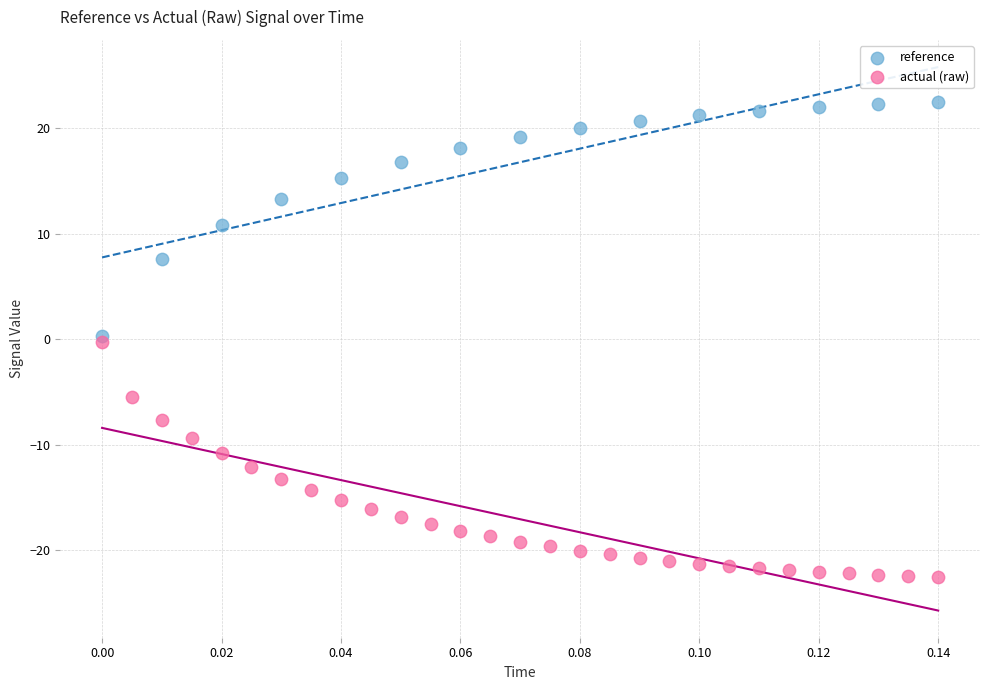

Which series contains the highest Y value?

reference